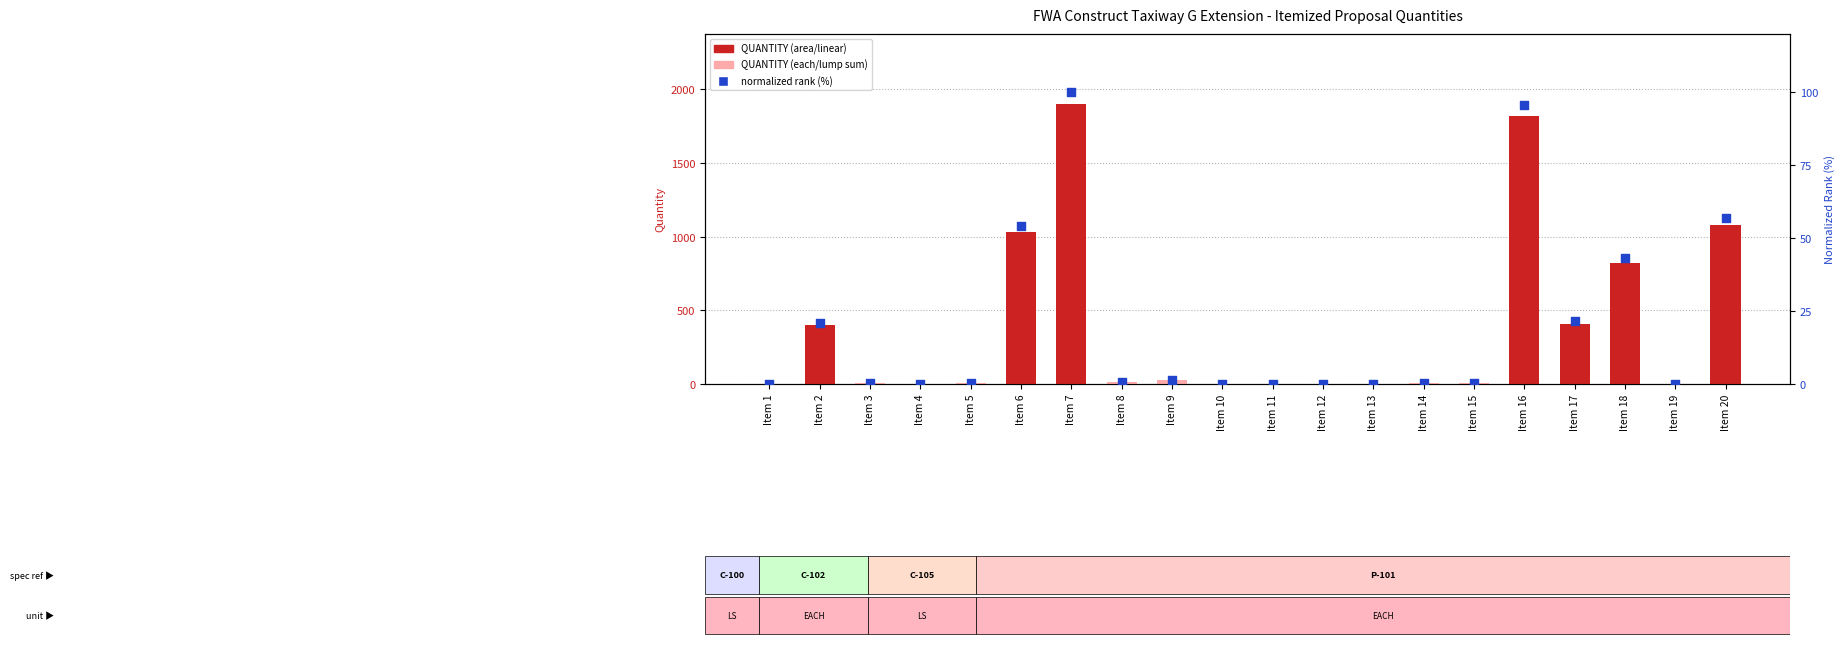

At which category is the sum across all series the highest?

Item 7